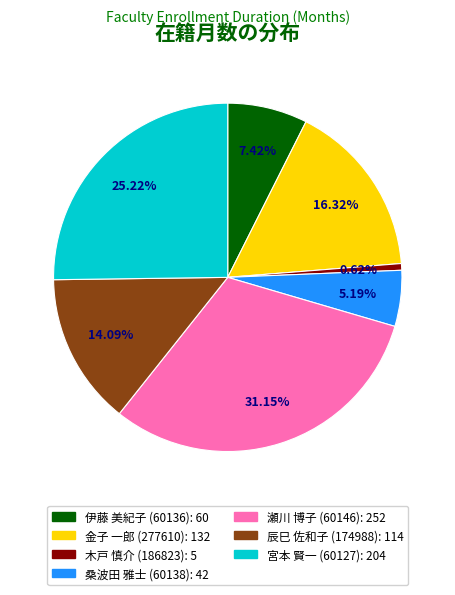

Do 瀬川 博子 (60146) and 伊藤 美紀子 (60136) together represent more than half of the pie?

No